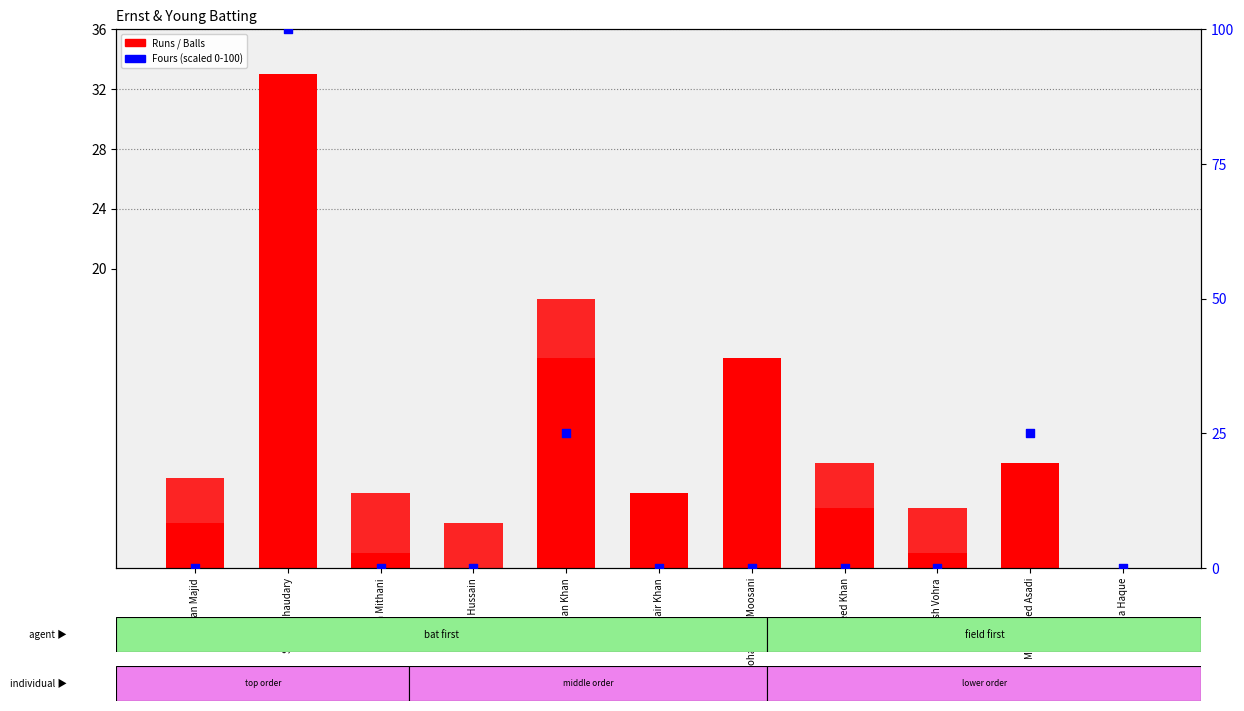

At how many categories does at least one series exceed 1?

10